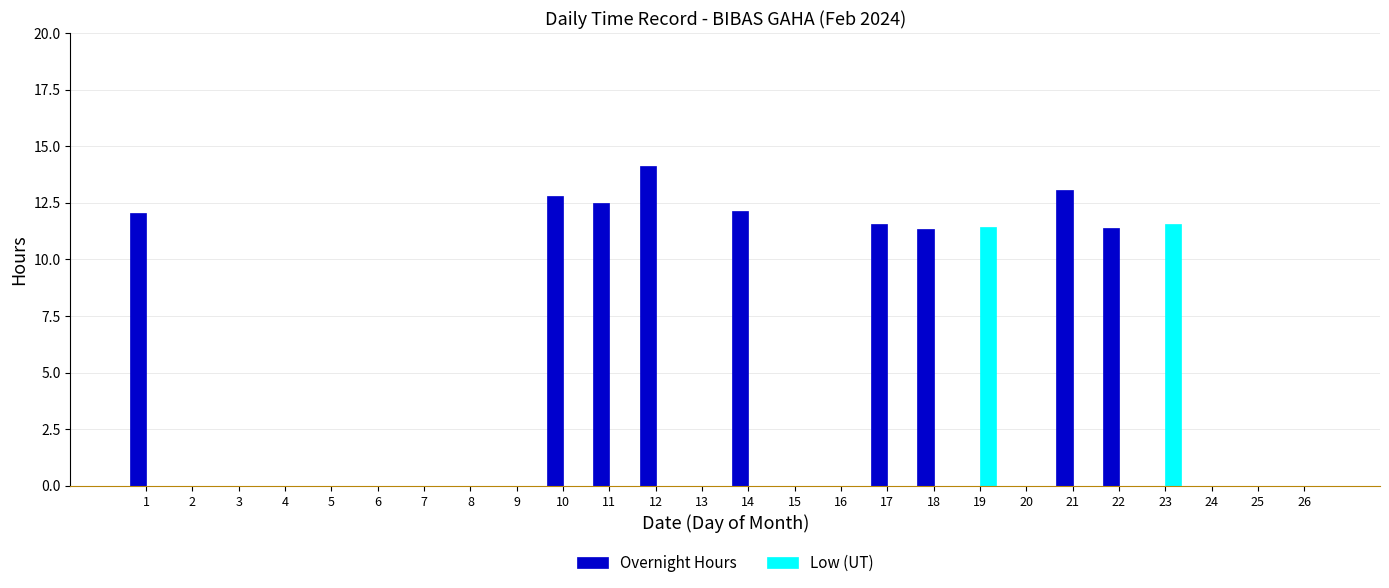

Which series has the largest total across all categories?

Overnight Hours